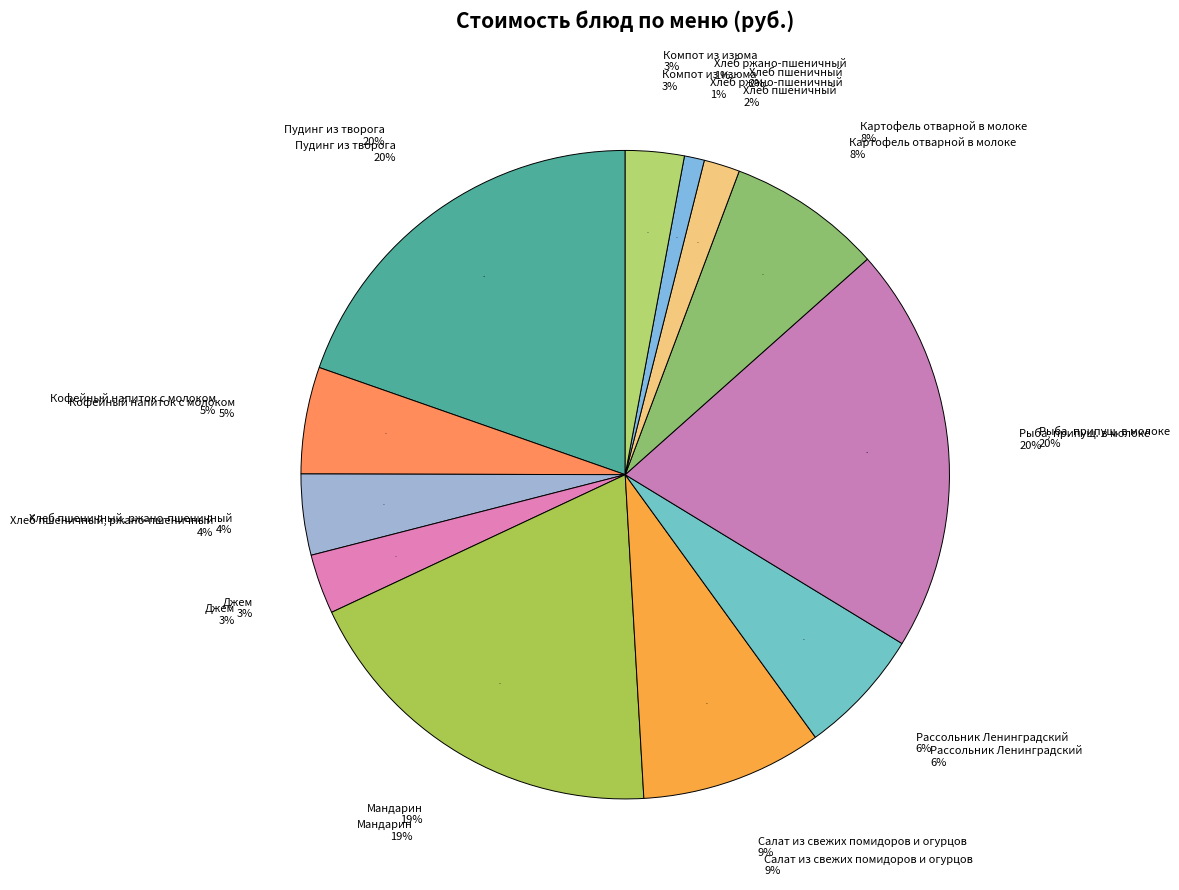

Which slice is the largest?

Рыба, припущ. в молоке